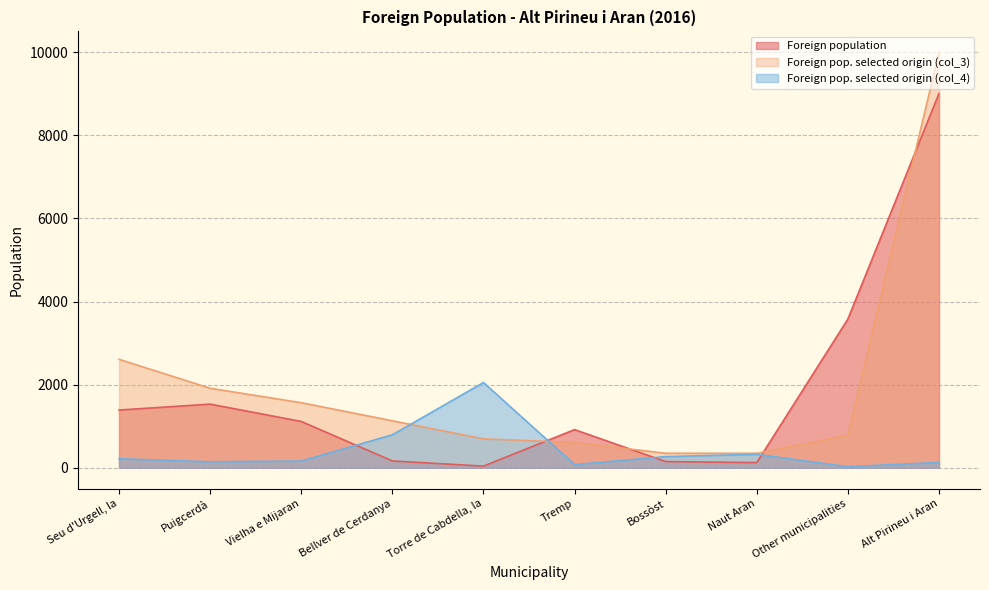

At Seu d'Urgell, la, list the series in order from largest to smallest.

Foreign pop. selected origin (col_3), Foreign population, Foreign pop. selected origin (col_4)